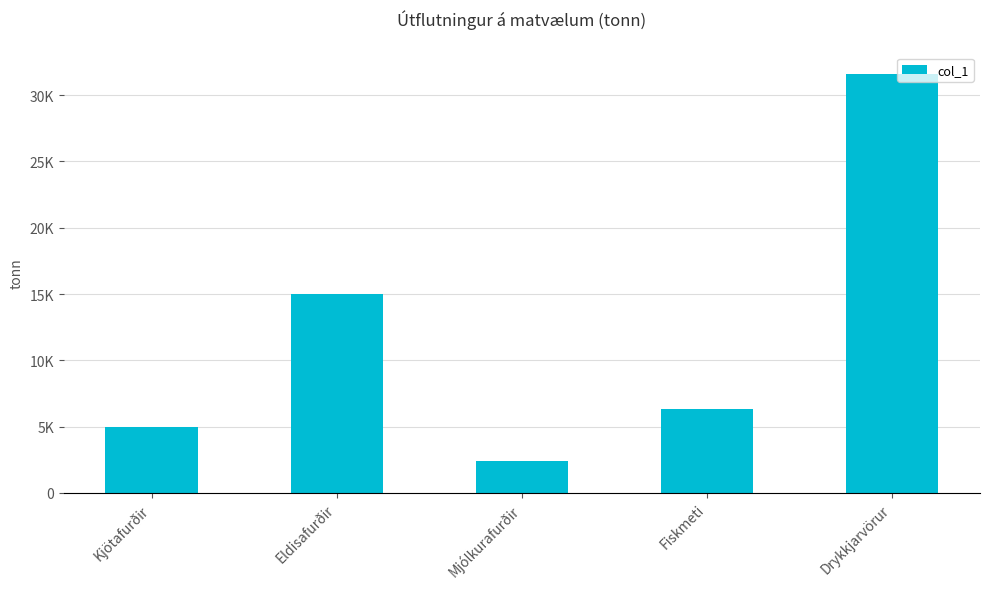

What position from the left is Eldisafurðir?

2